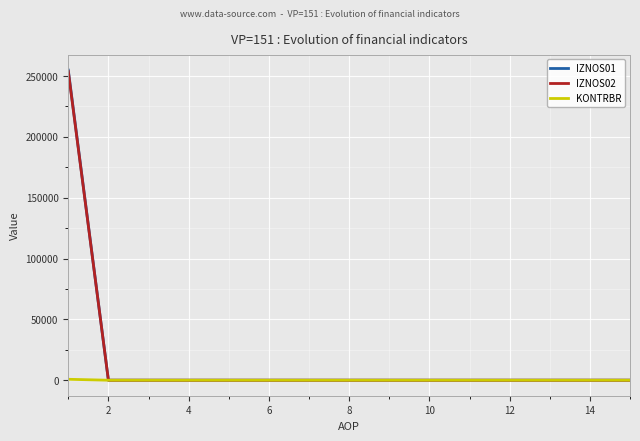

Which series has the widest spread of values?

IZNOS01